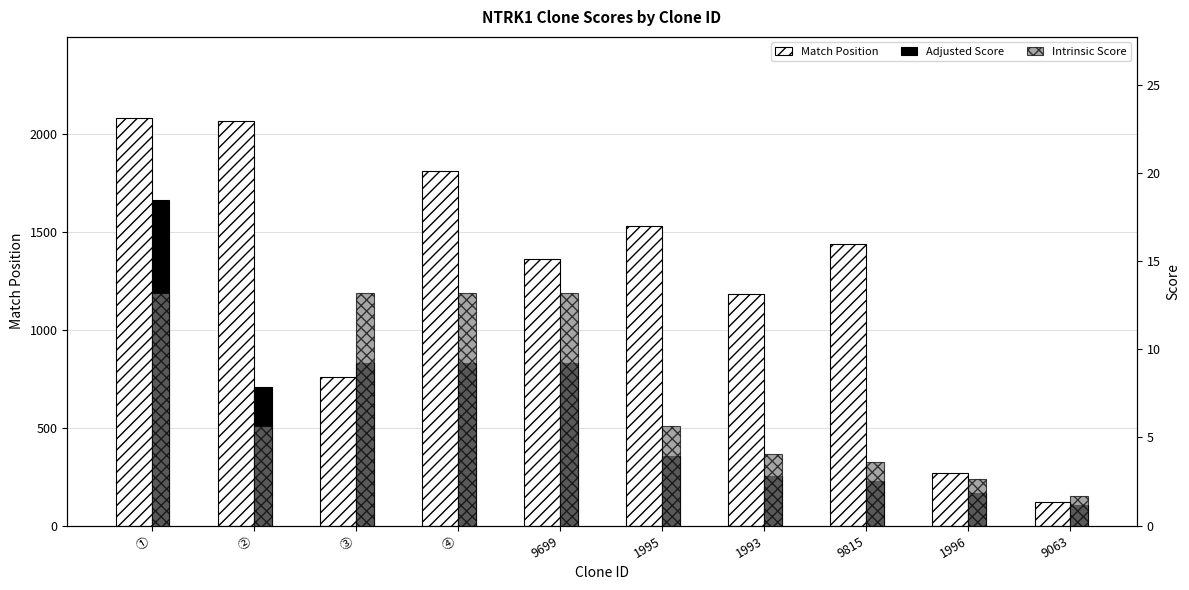

At how many categories does at least one series exceed 1534?

3